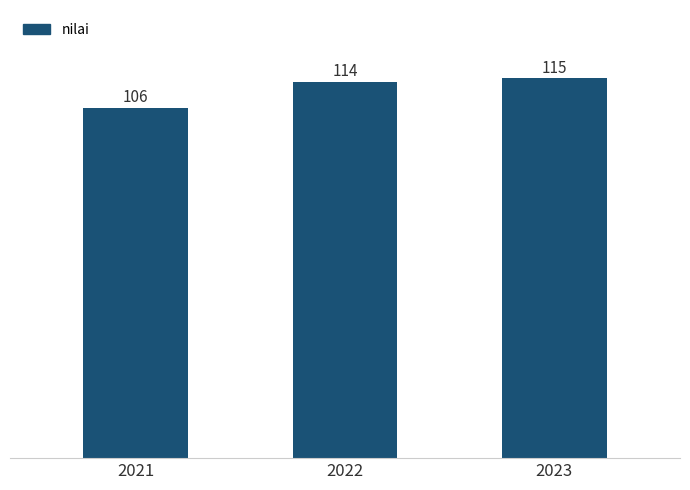

Reading right to left, what are all the values shown in this chart?

2023=115	2022=114	2021=106